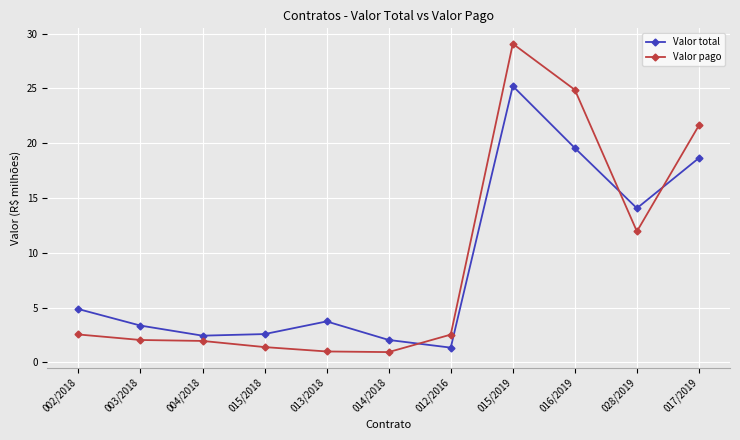

Rank the series by their maximum value, from lowest to highest.

Valor total, Valor pago